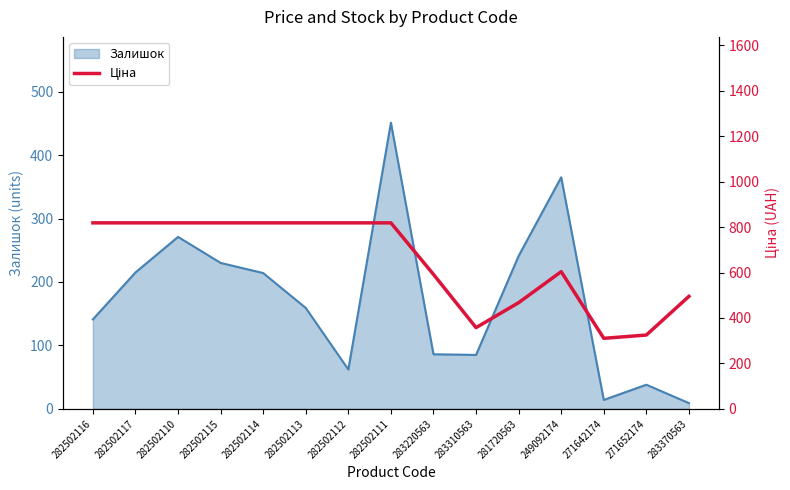

How many lines are shown in the chart?

1